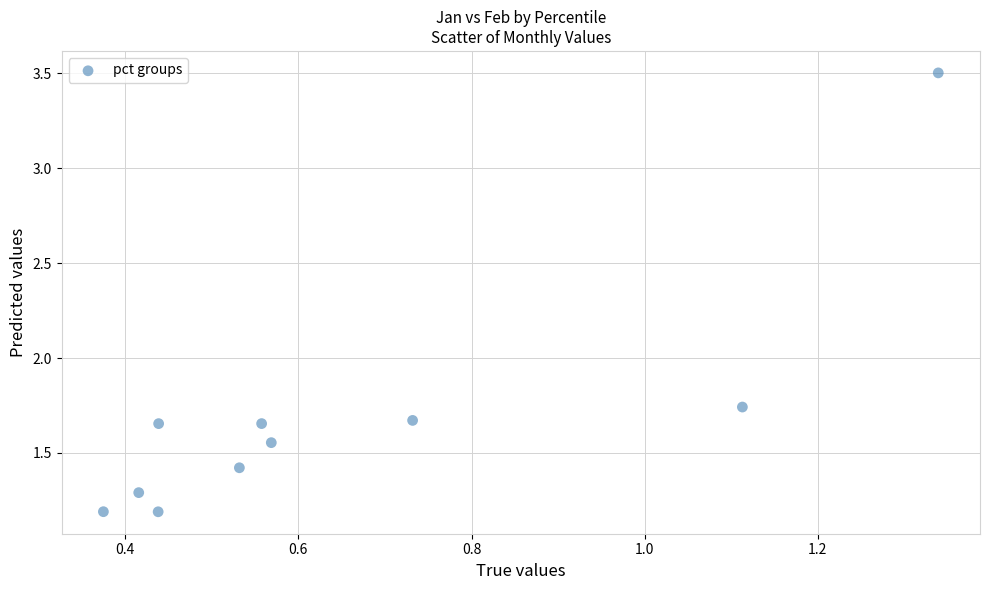

What is the average X value?

0.7